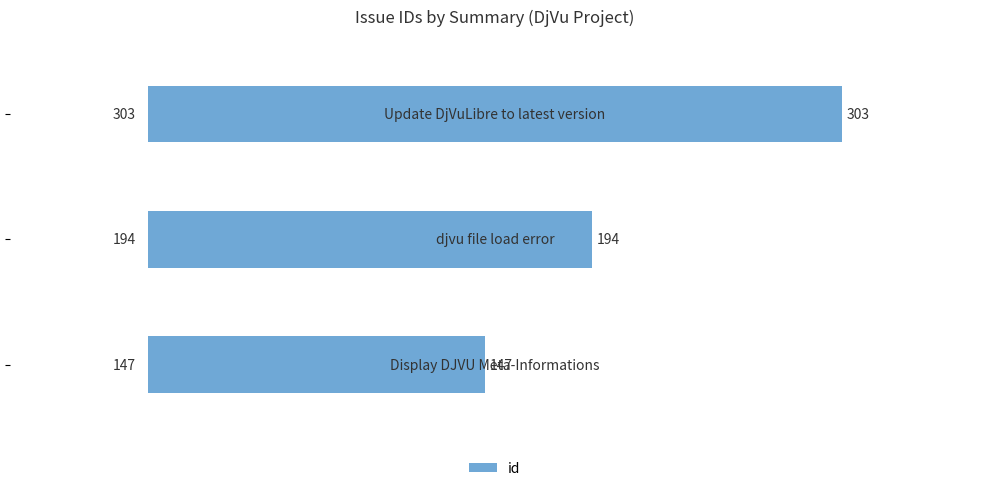

What is the value of the 1st bar from the top?

303